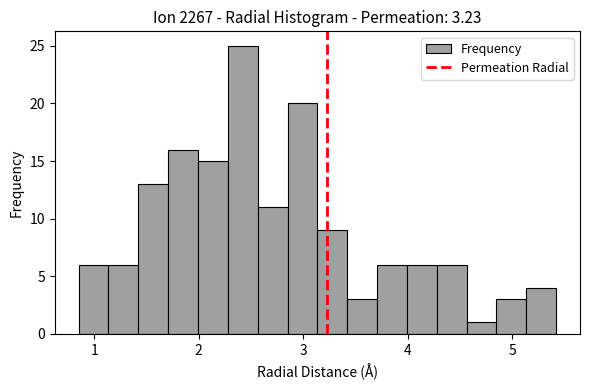

Around what value on the x-axis is the tallest bar? Give the approximate position of its centre, as read against the axis.

2.4